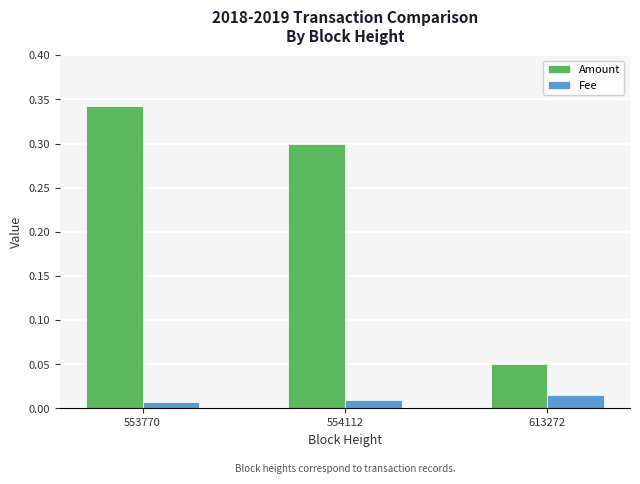

The Amount series shows 0.2 at 554112. True or false?

False